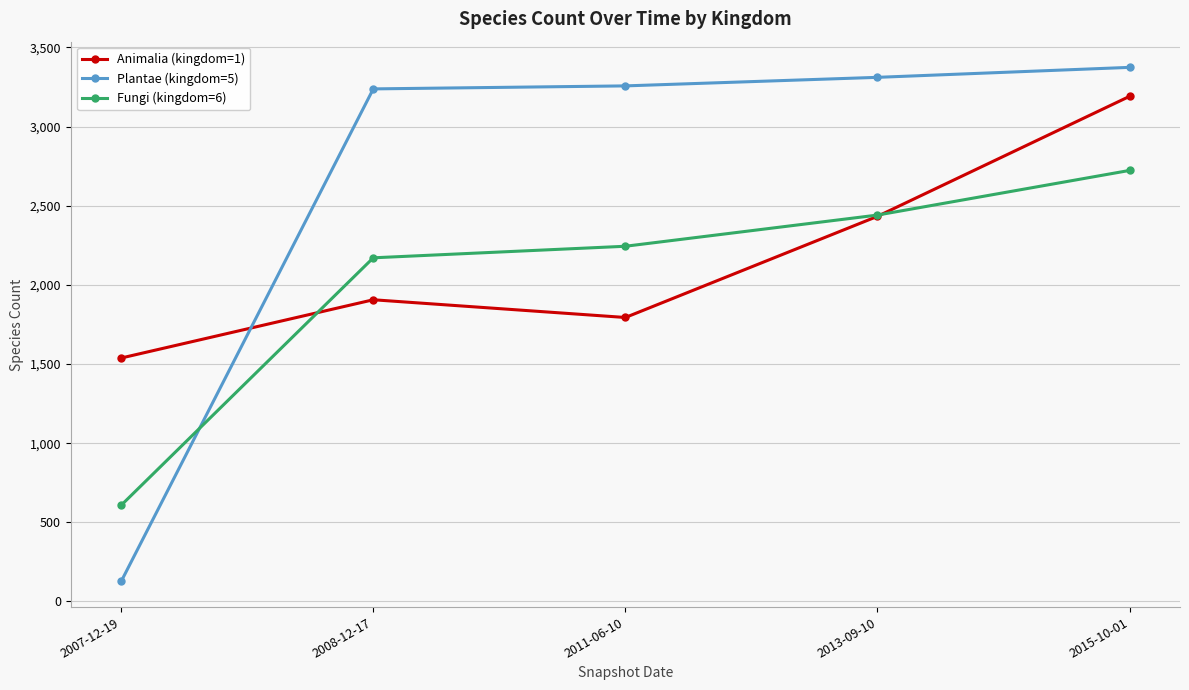

The value of Animalia (kingdom=1) at 2007-12-19 is 697. True or false?

False